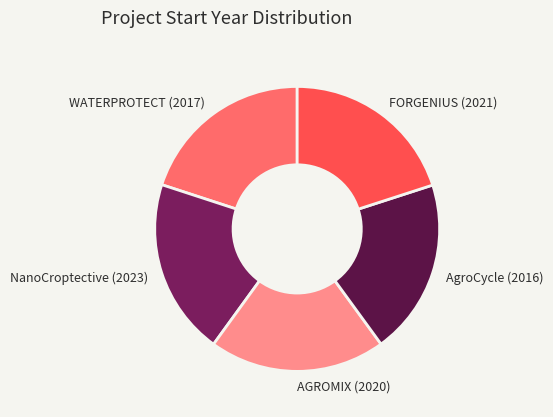

What is the ratio of the value at NanoCroptective (2023) to the value at AGROMIX (2020)?

1.0